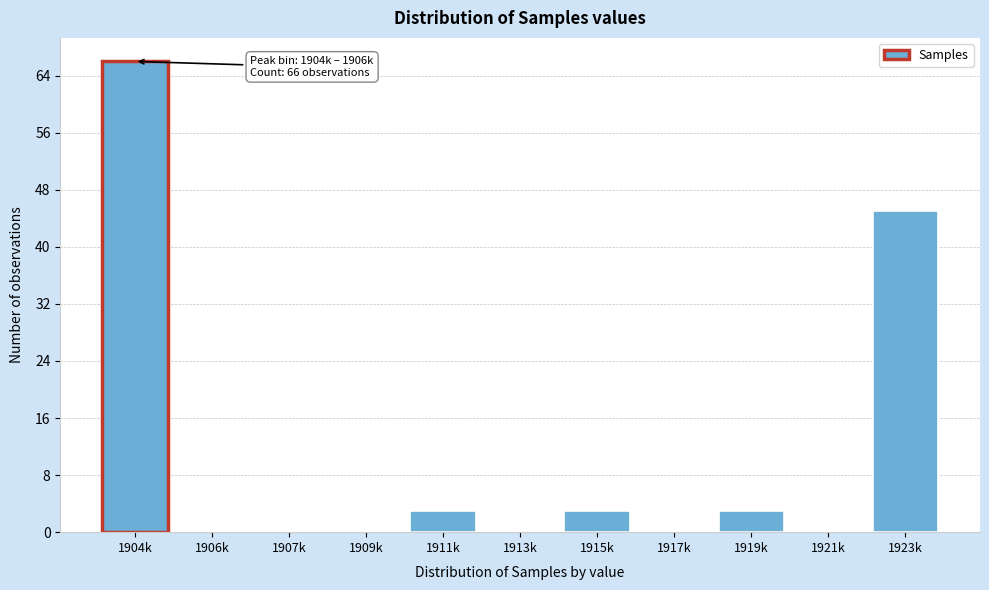

Reading left to right, list all the values displayed in this chart.

1904k=66	1906k=0	1907k=0	1909k=0	1911k=3	1913k=0	1915k=3	1917k=0	1919k=3	1921k=0	1923k=45